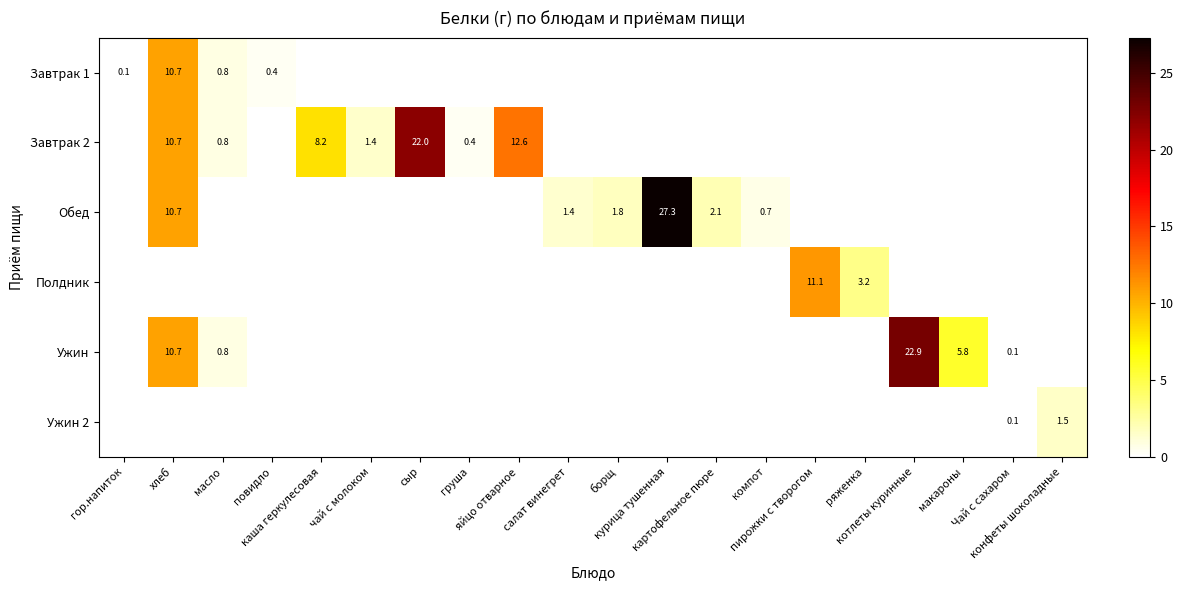

The Ужин series shows 22.9 at котлеты куринные. True or false?

True